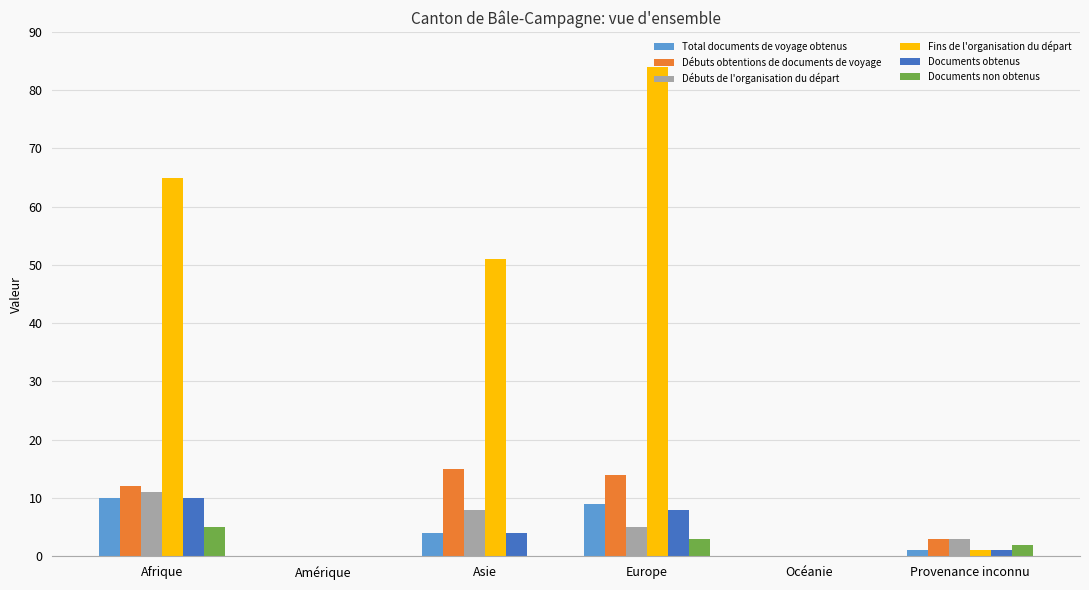

How many groups of bars are there?

6